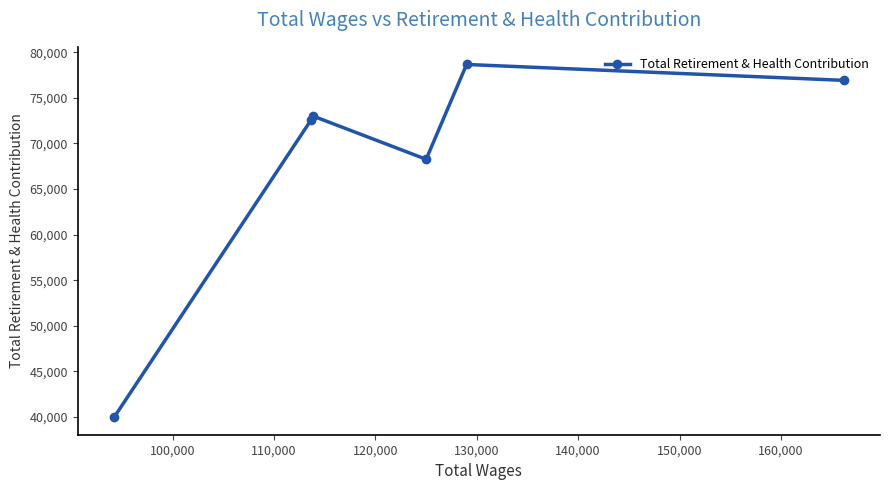

What is the average value?

68238